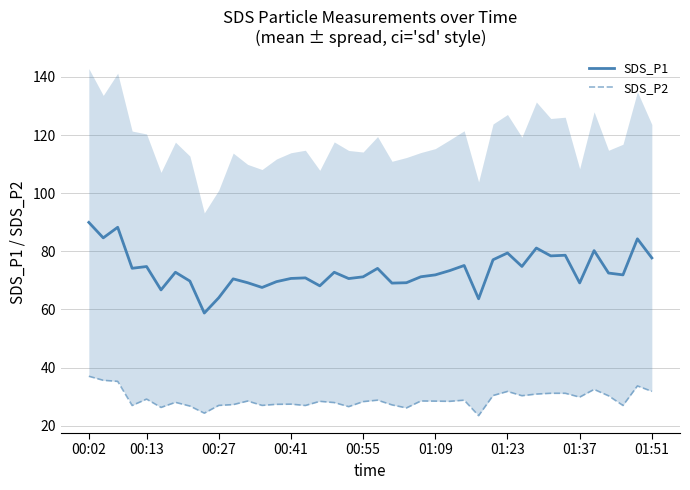

True or false: SDS_P2 has more than 0 interior local peaks.

True